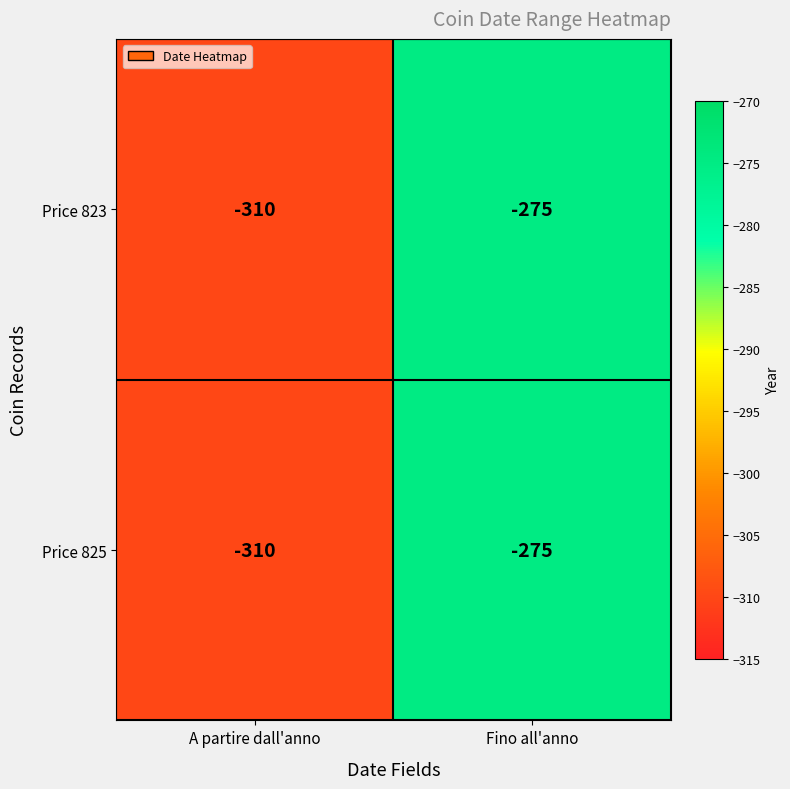

List the labels in order of Price 823 value, smallest first.

A partire dall'anno, Fino all'anno